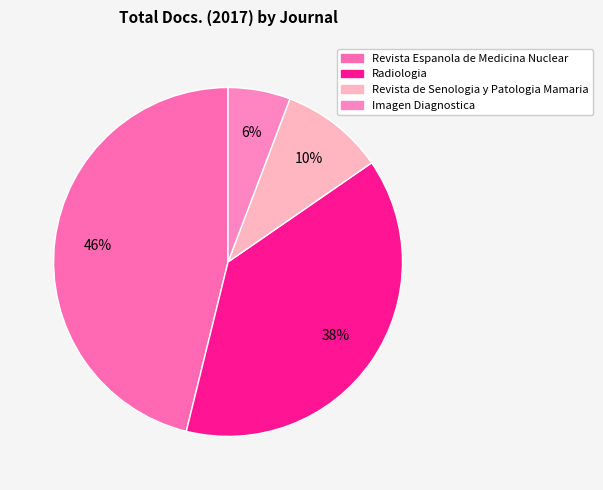

Does Radiologia account for over 50% of the chart?

No